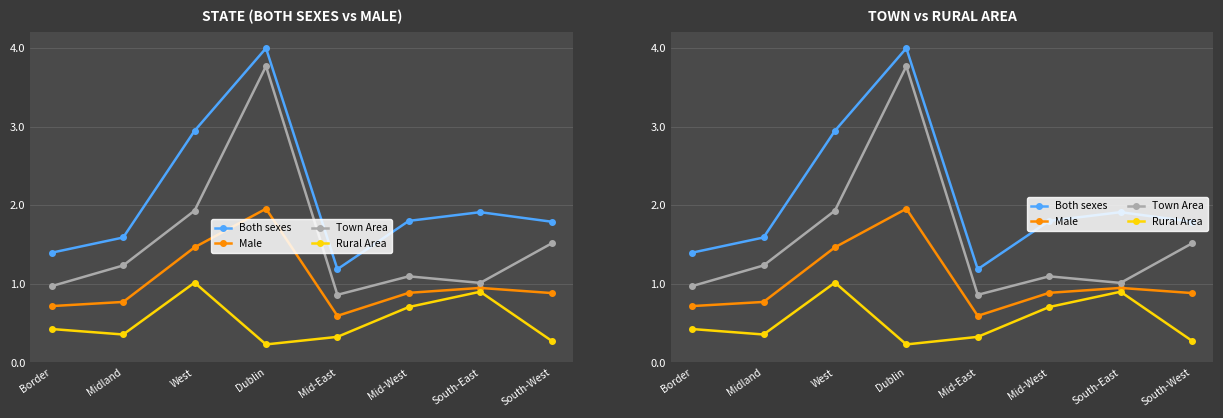

Reading left to right, list all the values displayed in this chart.

Both sexes: Border=1.4	Midland=1.6	West=2.9	Dublin=4.0	Mid-East=1.2	Mid-West=1.8	South-East=1.9	South-West=1.8
Male: Border=0.7	Midland=0.8	West=1.5	Dublin=2.0	Mid-East=0.6	Mid-West=0.9	South-East=0.9	South-West=0.9
Town Area: Border=1.0	Midland=1.2	West=1.9	Dublin=3.8	Mid-East=0.9	Mid-West=1.1	South-East=1.0	South-West=1.5
Rural Area: Border=0.4	Midland=0.4	West=1.0	Dublin=0.2	Mid-East=0.3	Mid-West=0.7	South-East=0.9	South-West=0.3